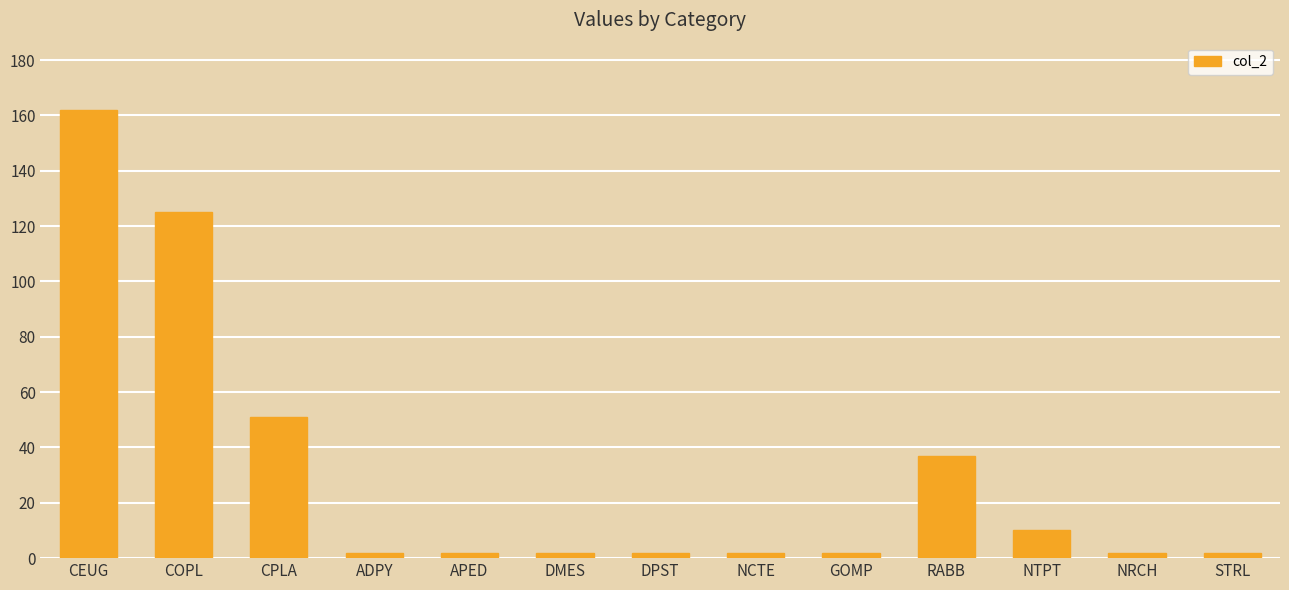

Reading left to right, list all the values displayed in this chart.

CEUG=162	COPL=125	CPLA=51	ADPY=2	APED=2	DMES=2	DPST=2	NCTE=2	GOMP=2	RABB=37	NTPT=10	NRCH=2	STRL=2